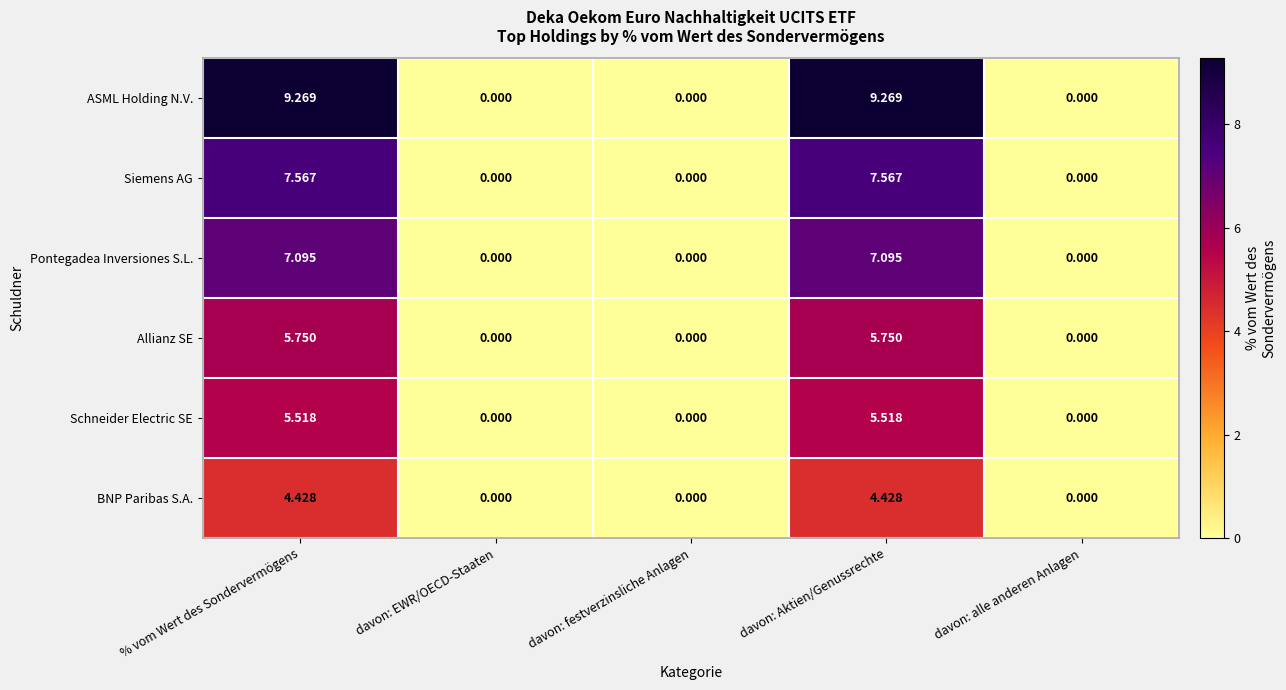

Which series changed the most between davon: Aktien/Genussrechte and davon: alle anderen Anlagen?

ASML Holding N.V.